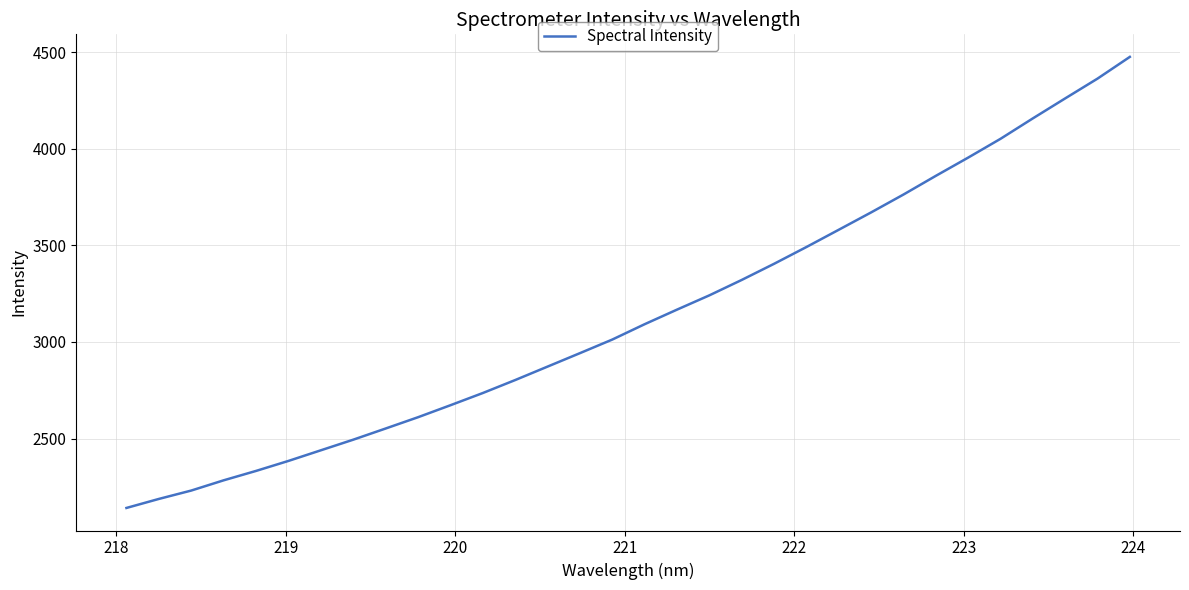

What is the difference between the maximum and minimum values?

2335.5